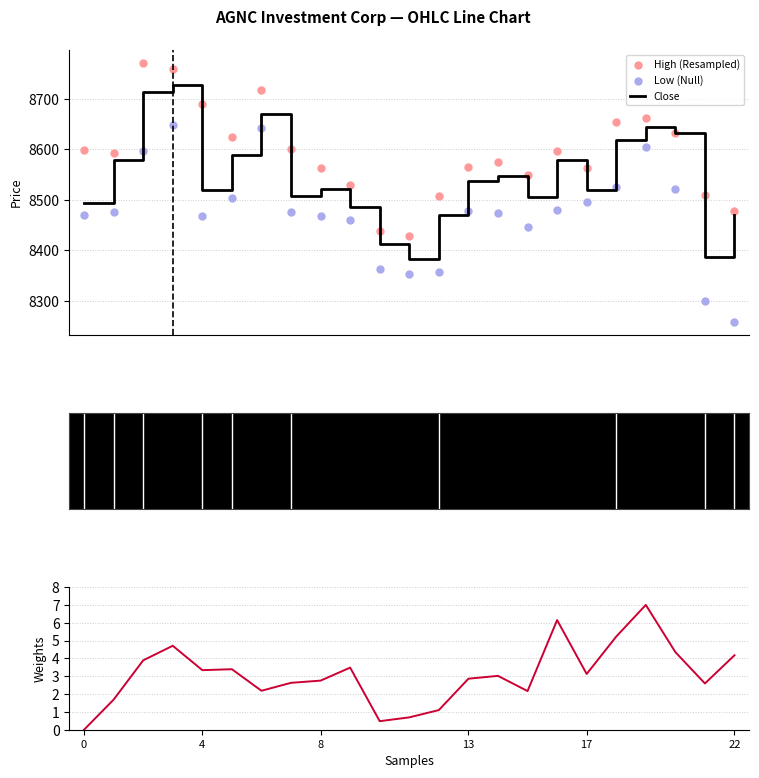

What are all the series names shown in the legend?

High, Low, Close